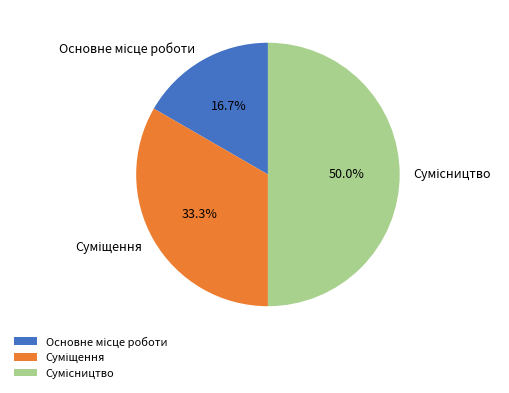

How many slices are in this pie chart?

3